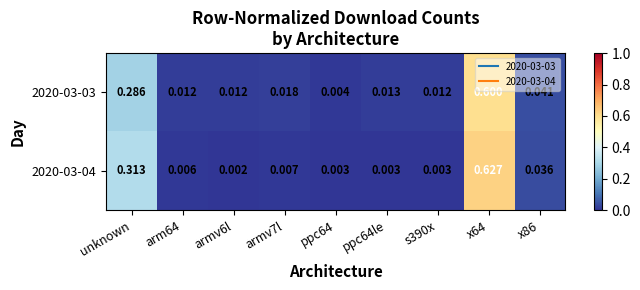

What is the total value across all series at unknown?

0.6